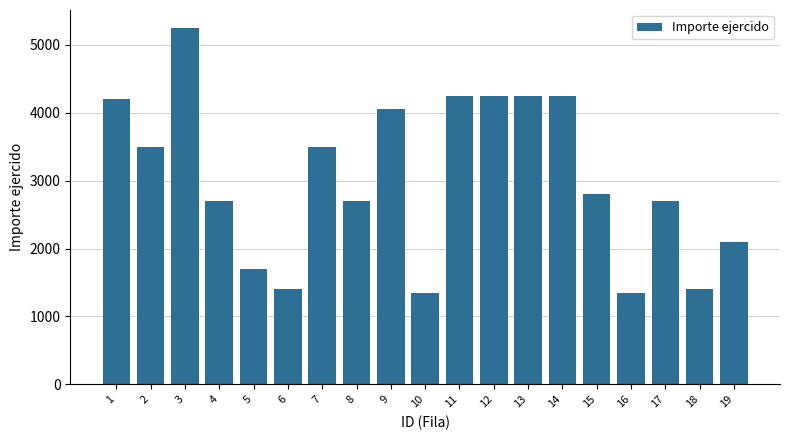

What is the difference between the maximum and minimum values?

3900